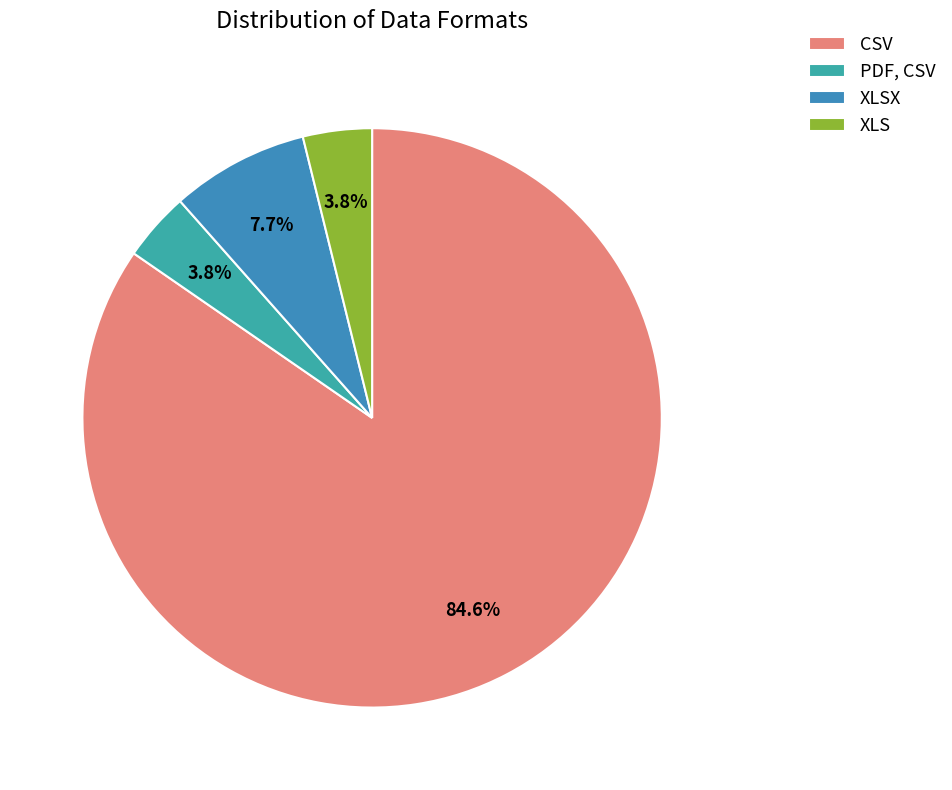

How many slices are in this pie chart?

4